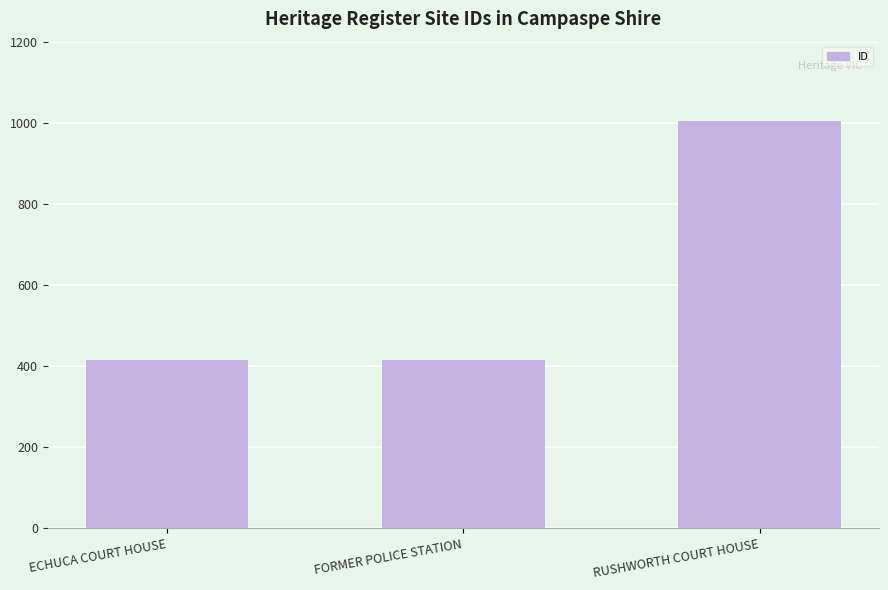

Which category has the highest value across all series?

RUSHWORTH COURT HOUSE